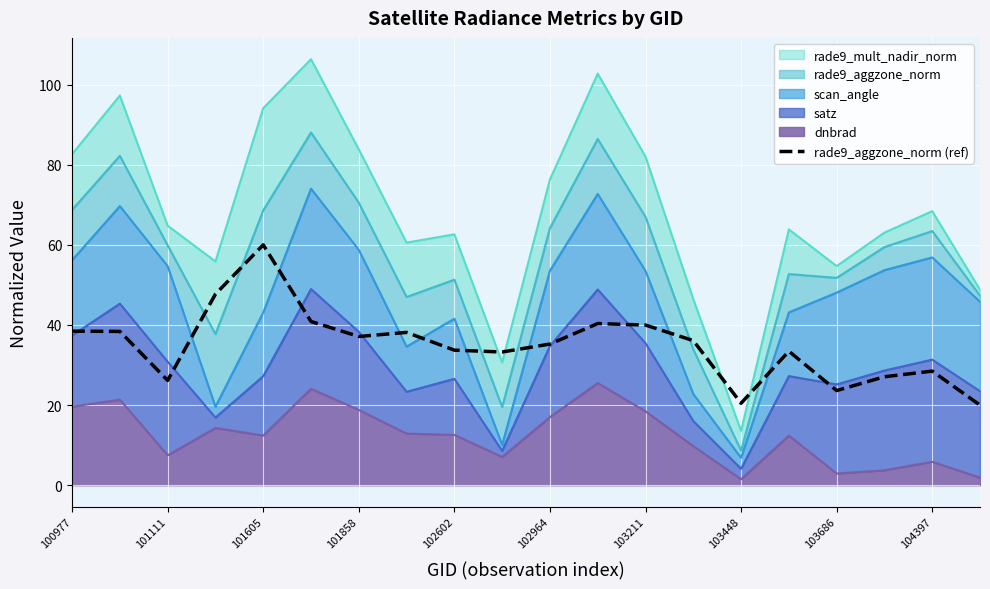

At which label is the value closest to 39?

100977